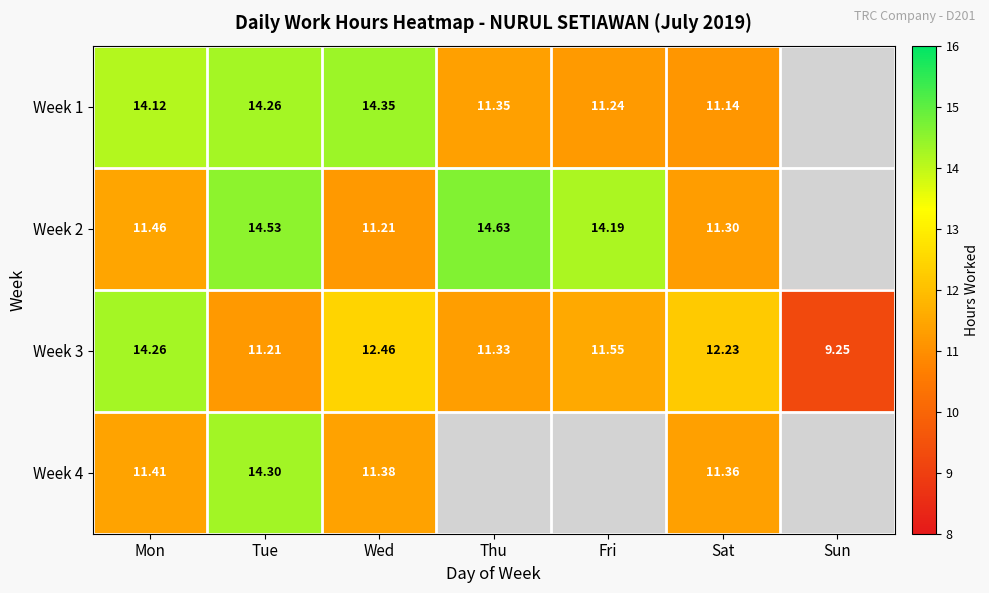

At Wed, list the series in order from smallest to largest.

Week 2, Week 4, Week 3, Week 1